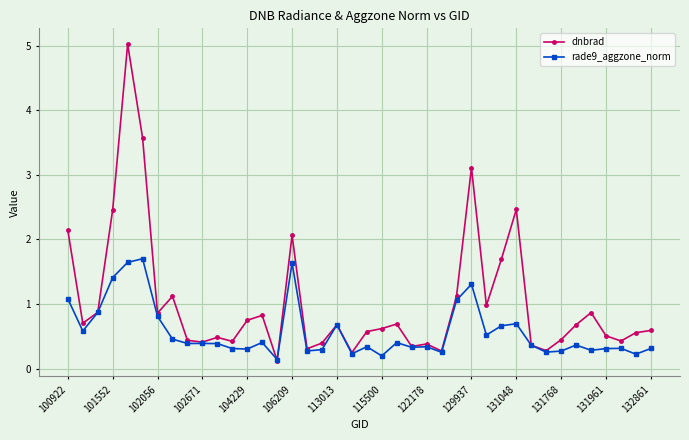

How many lines are shown in the chart?

2